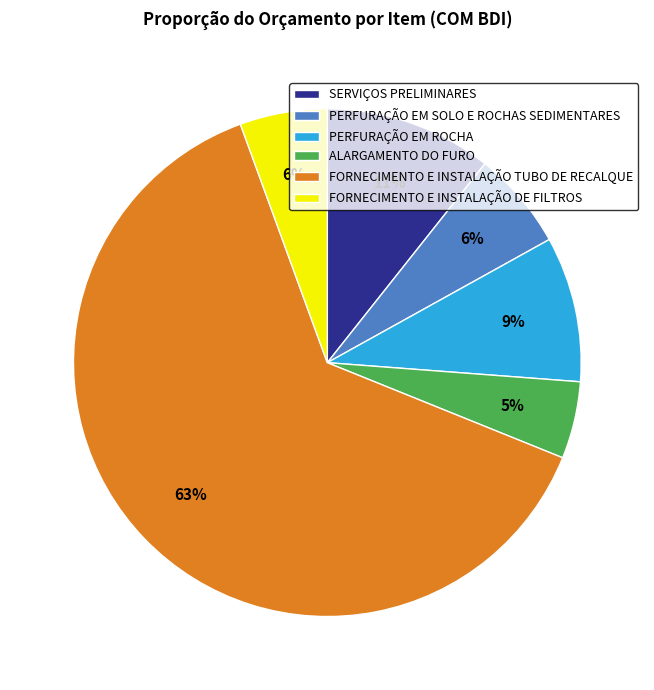

To the nearest percent, what is the difference between the largest and smallest slice percentages?

58%